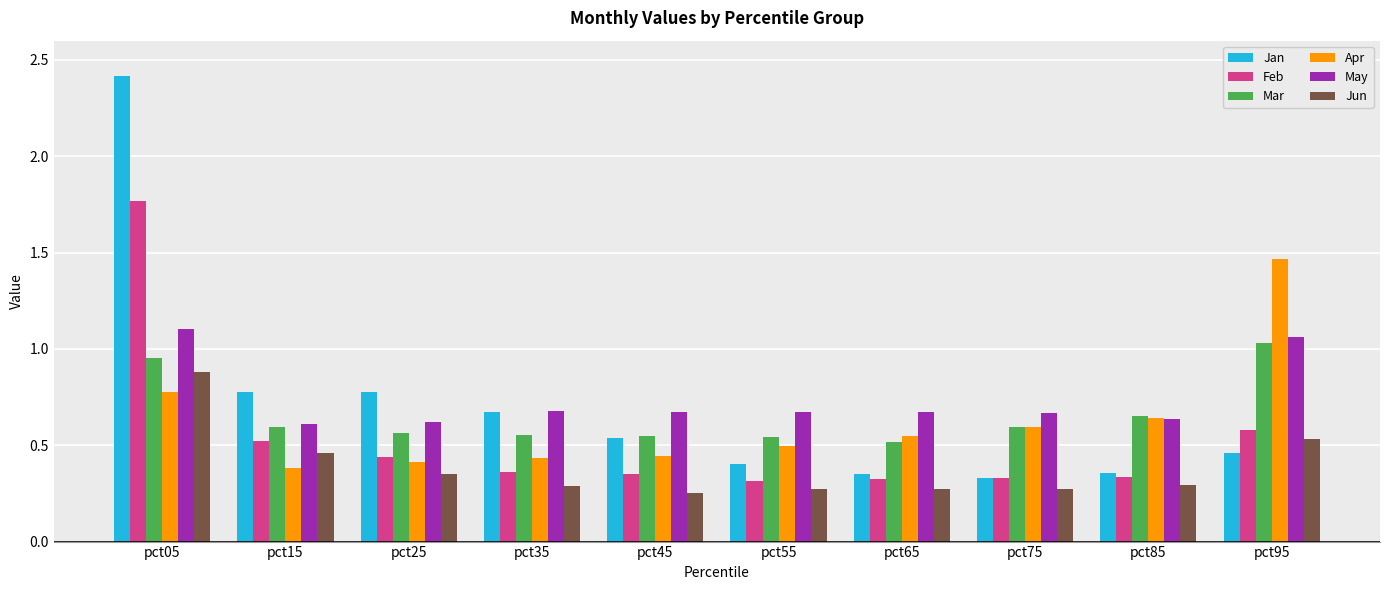

The May series shows 0.9 at pct15. True or false?

False